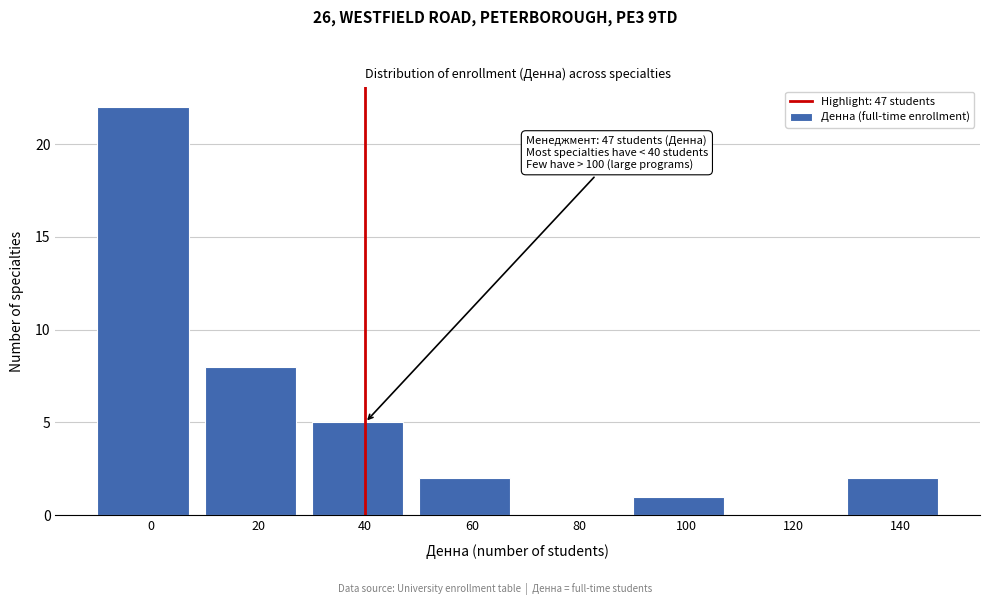

Reading left to right, transcribe all the data shown in this chart.

0=22	20=8	40=5	60=2	80=0	100=1	120=0	140=2